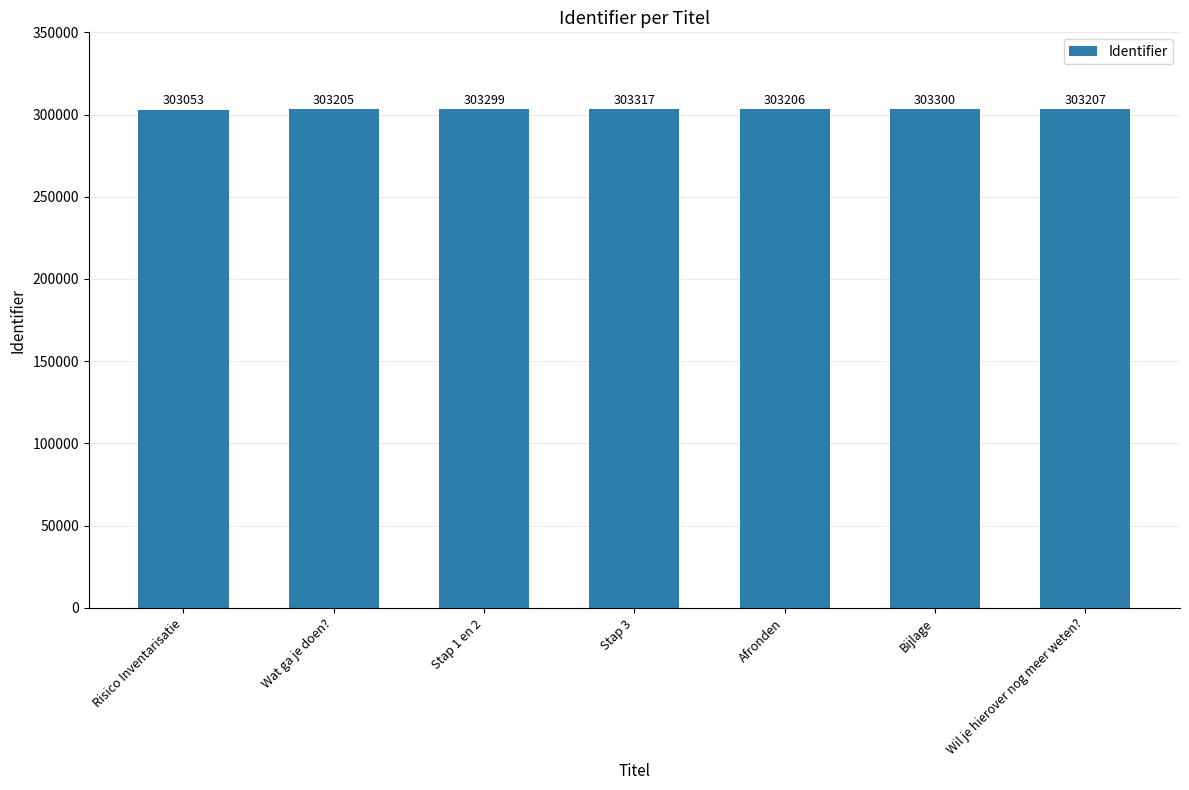

Which label corresponds to the smallest value in the chart?

Risico Inventarisatie